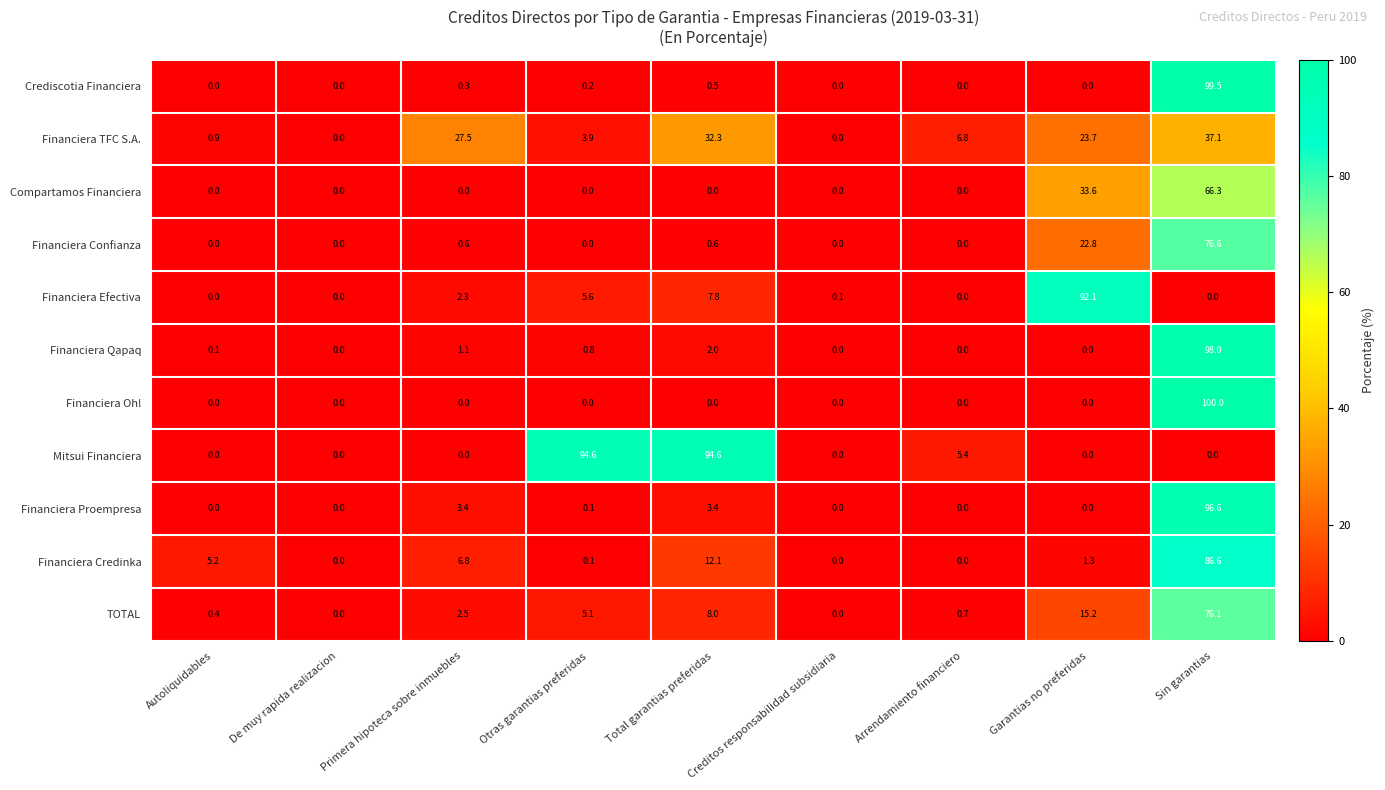

Rank the series by their maximum value, from lowest to highest.

Financiera TFC S.A., Compartamos Financiera, TOTAL, Financiera Confianza, Financiera Credinka, Financiera Efectiva, Mitsui Financiera, Financiera Proempresa, Financiera Qapaq, Crediscotia Financiera, Financiera Oh!